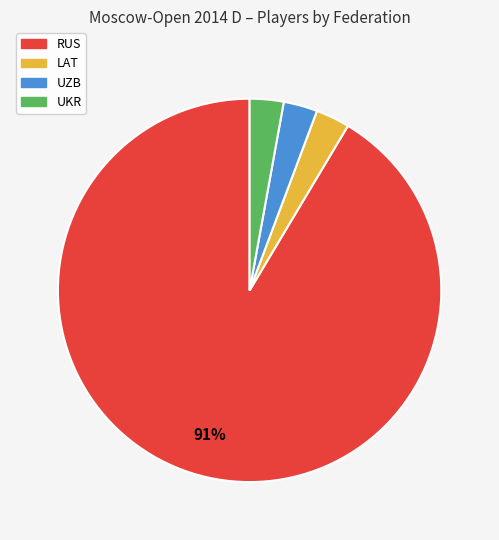

How many slices are in this pie chart?

4